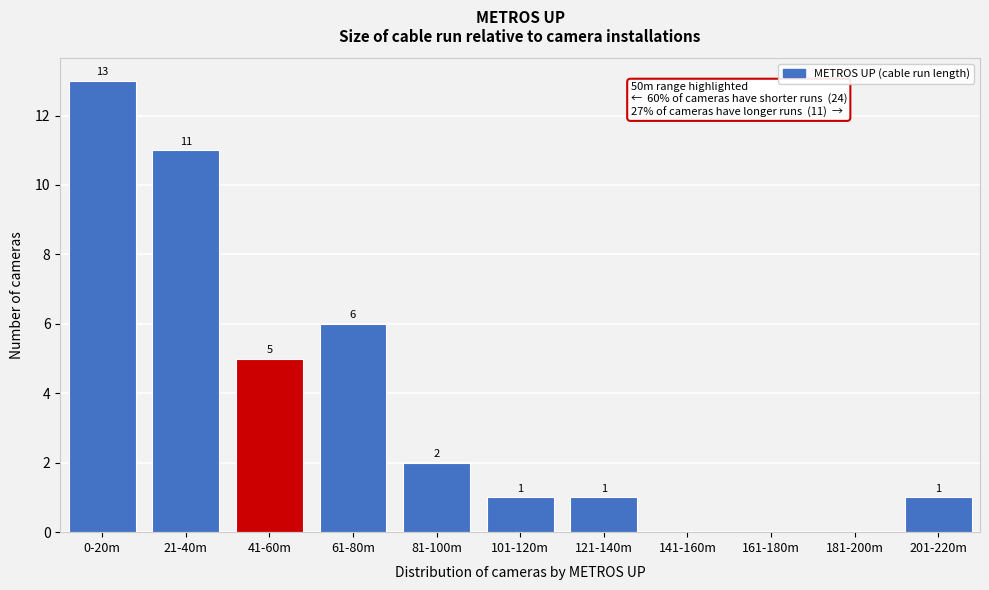

Reading right to left, transcribe all the data shown in this chart.

201-220m=1	181-200m=0	161-180m=0	141-160m=0	121-140m=1	101-120m=1	81-100m=2	61-80m=6	41-60m=5	21-40m=11	0-20m=13